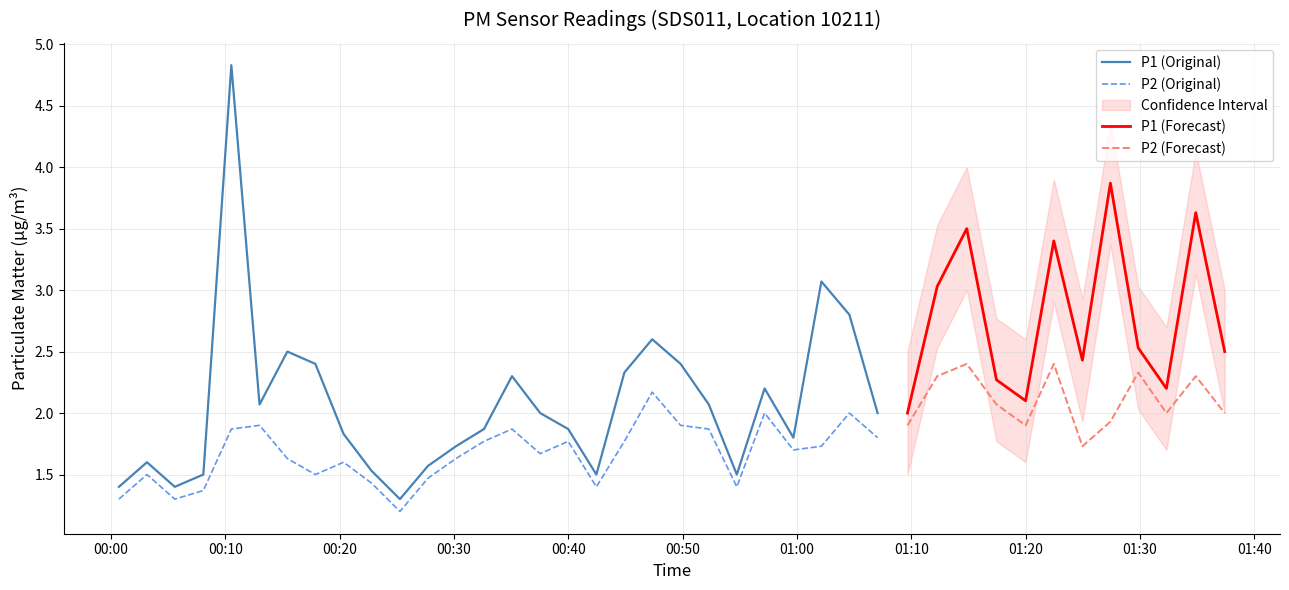

What is the lowest value of the P2 (Original) series?

1.2